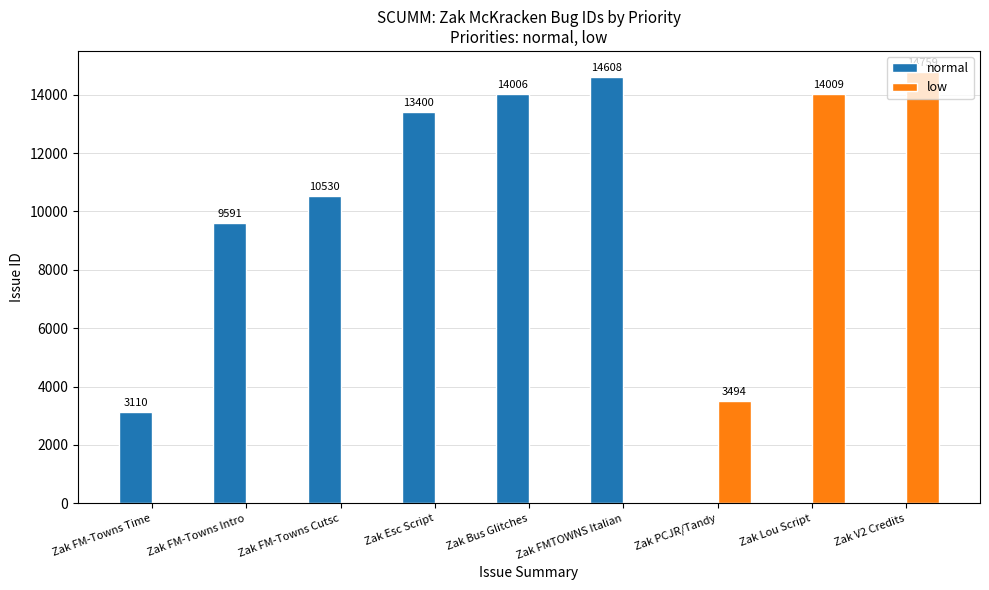

Which category has the highest value in the low series?

Zak V2 Credits